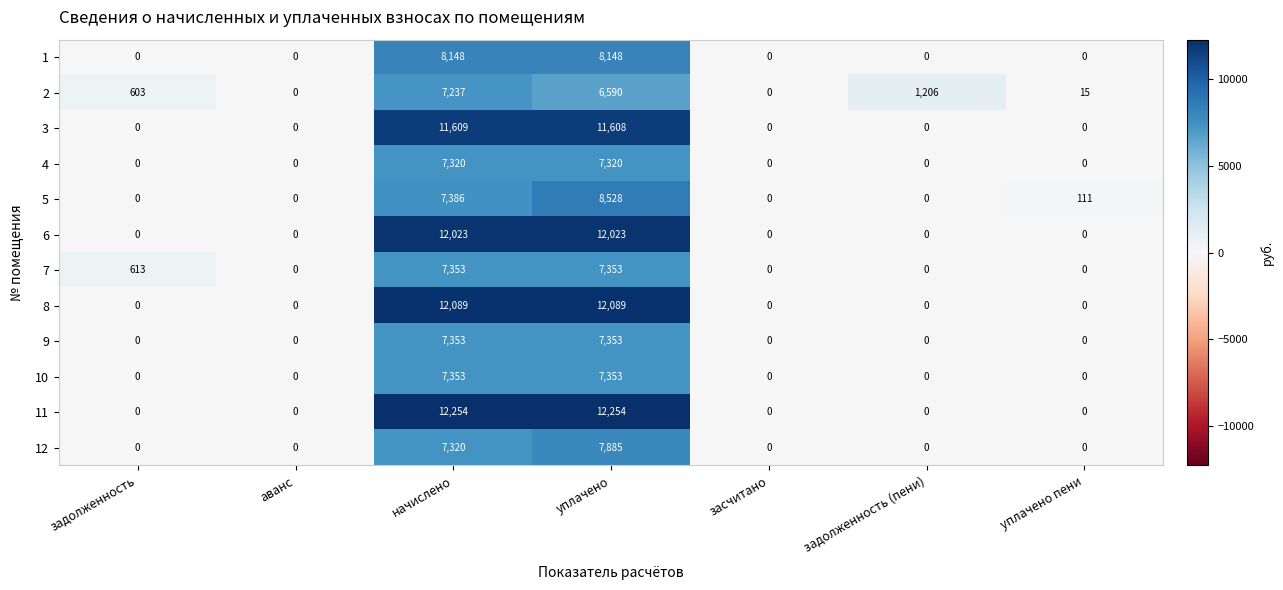

What is the difference between the second highest and minimum values in the 12 series?

7320